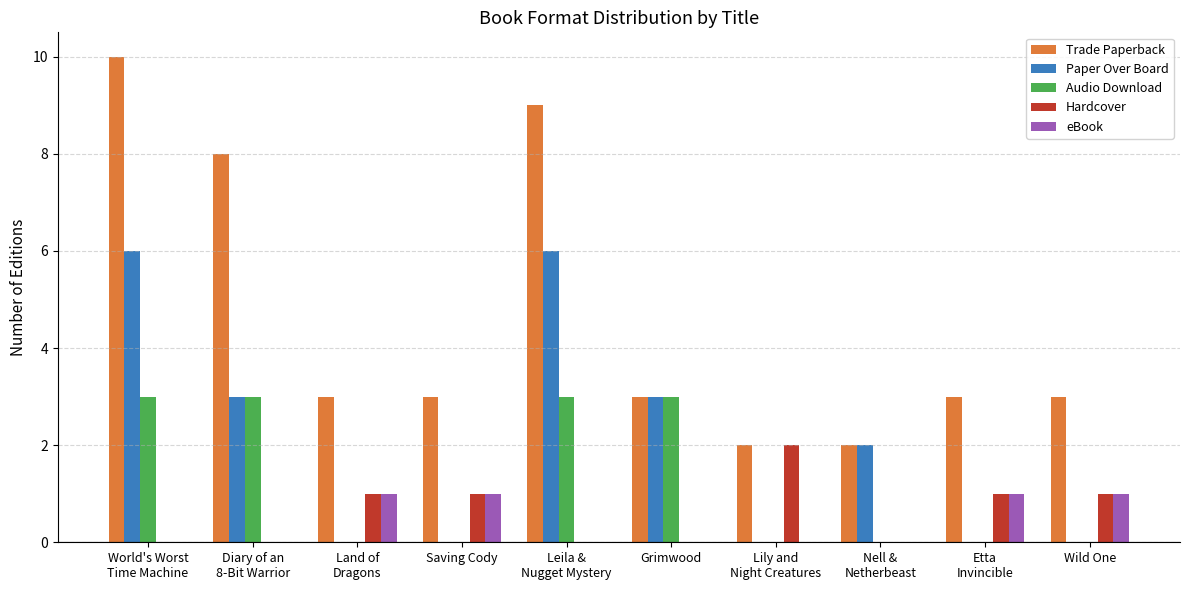

The value of Paper Over Board at Leila &
Nugget Mystery is 6. True or false?

True